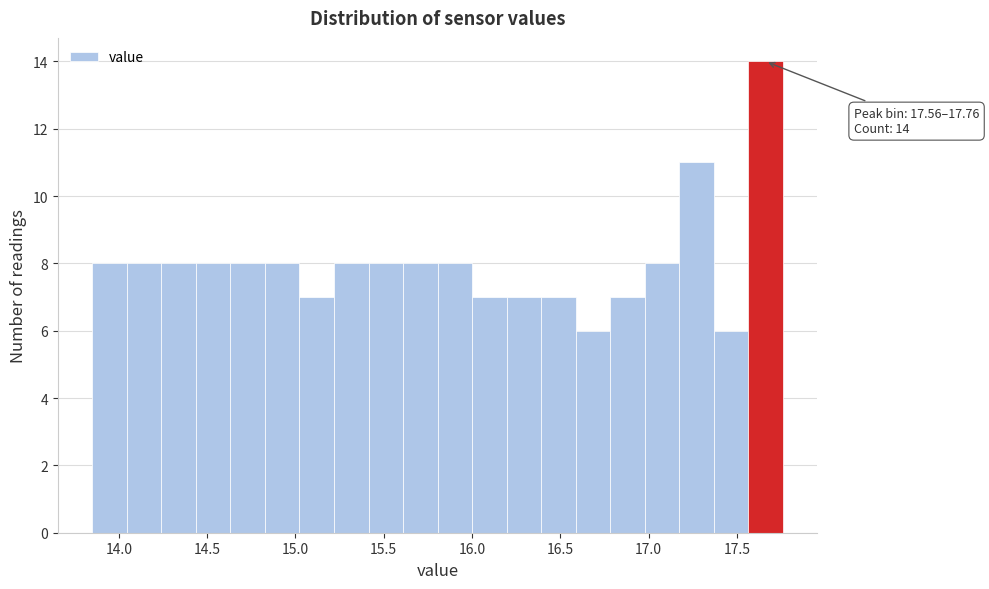

Around what value on the x-axis is the tallest bar? Give the approximate position of its centre, as read against the axis.

17.65